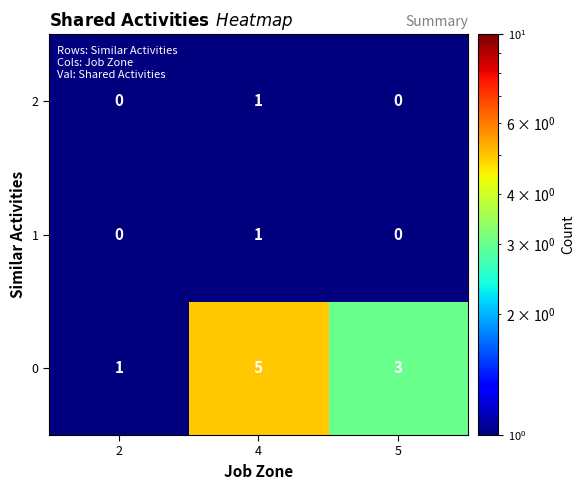

Reading left to right, extract all data points from this chart.

2: 0	1	0
1: 0	1	0
0: 1	5	3